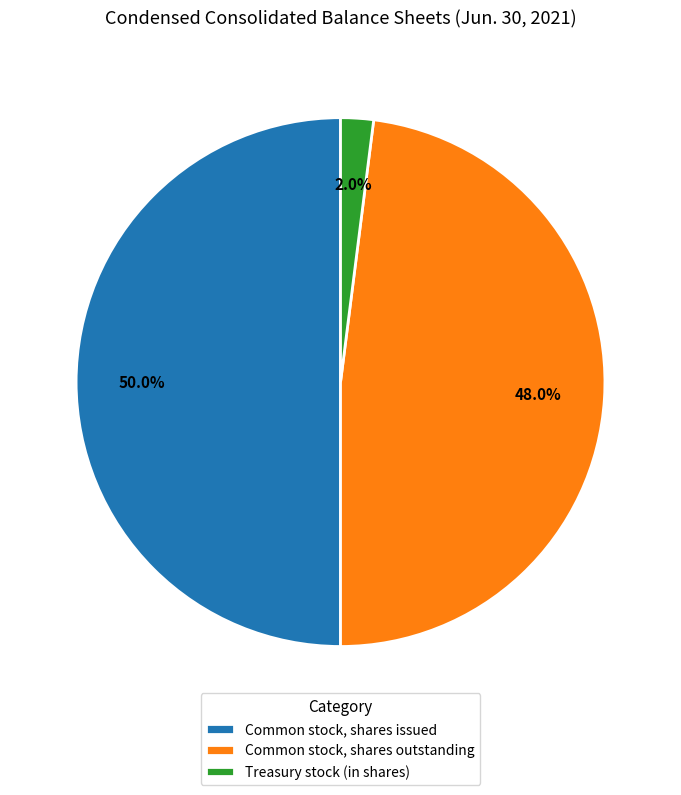

True or false: Treasury stock (in shares) accounts for 2% of the total.

True